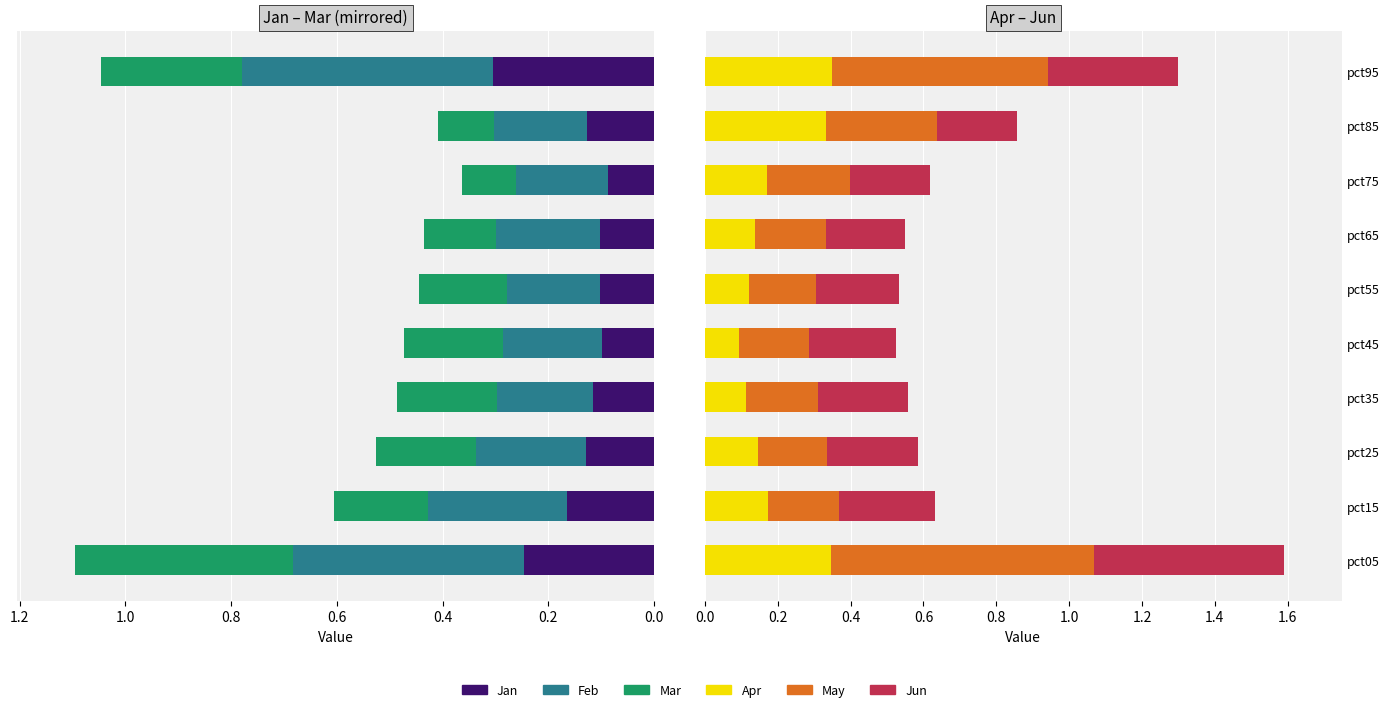

What position from the left is 8?

9